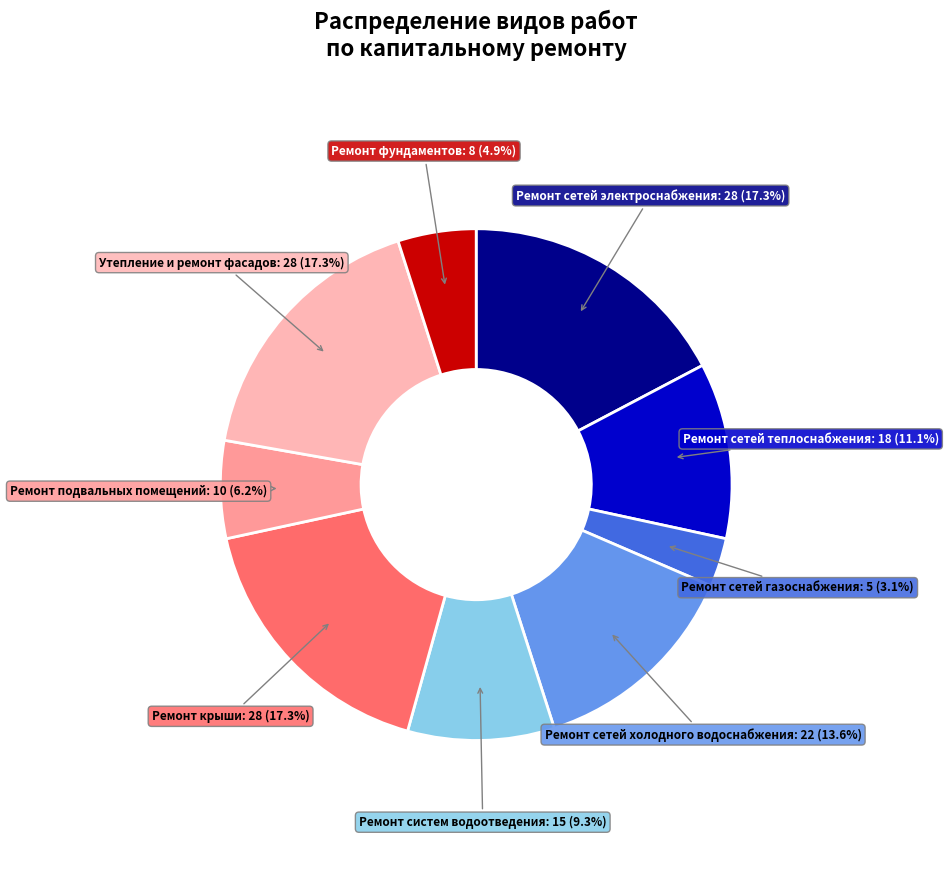

What is the smallest slice in the pie chart?

Ремонт сетей газоснабжения